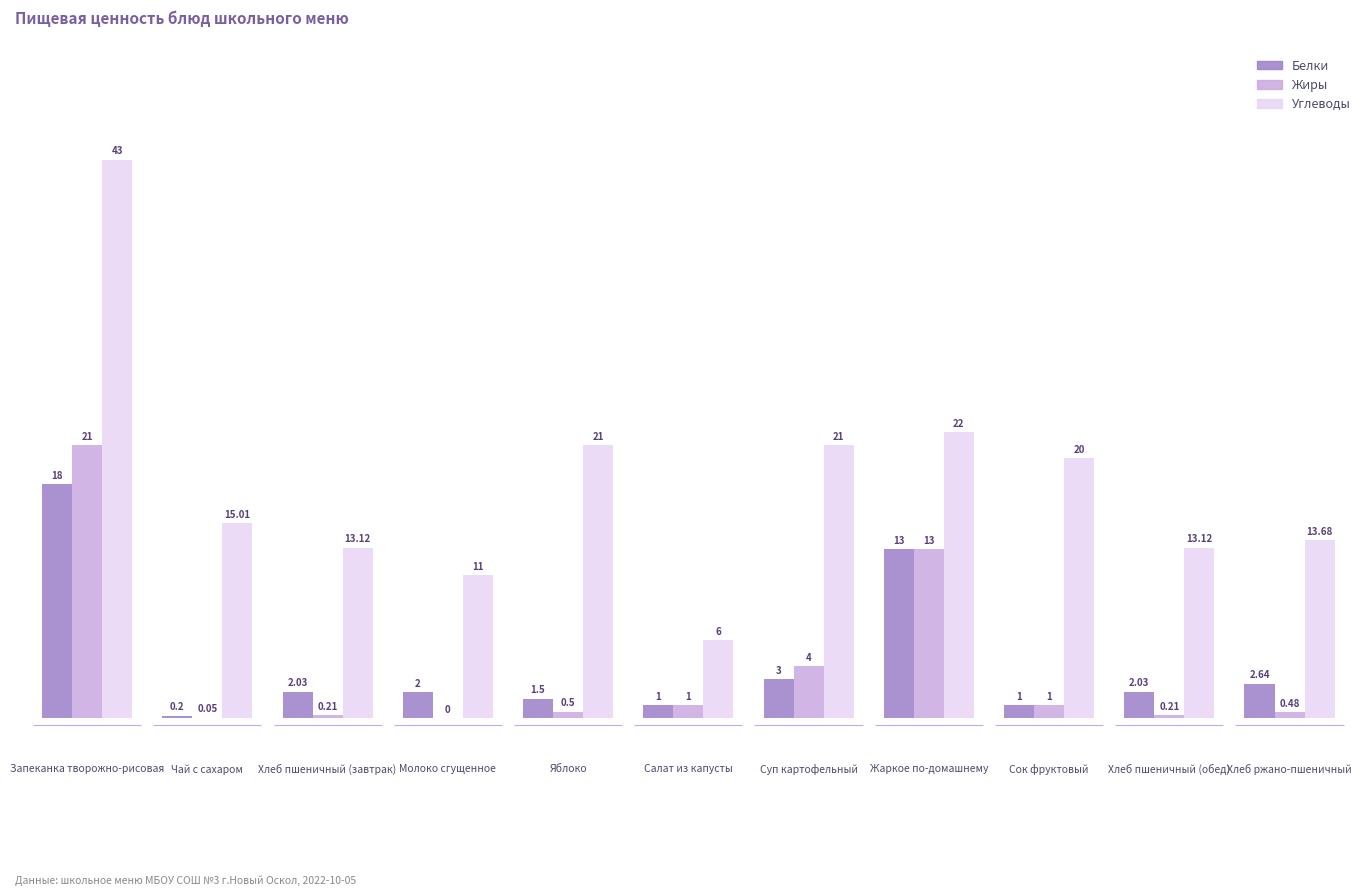

Reading left to right, transcribe all the data shown in this chart.

Белки: 18.0	0.2	2.0	2.0	1.5	1.0	3.0	13.0	1.0	2.0	2.6
Жиры: 21.0	0.1	0.2	0.0	0.5	1.0	4.0	13.0	1.0	0.2	0.5
Углеводы: 43.0	15.0	13.1	11.0	21.0	6.0	21.0	22.0	20.0	13.1	13.7